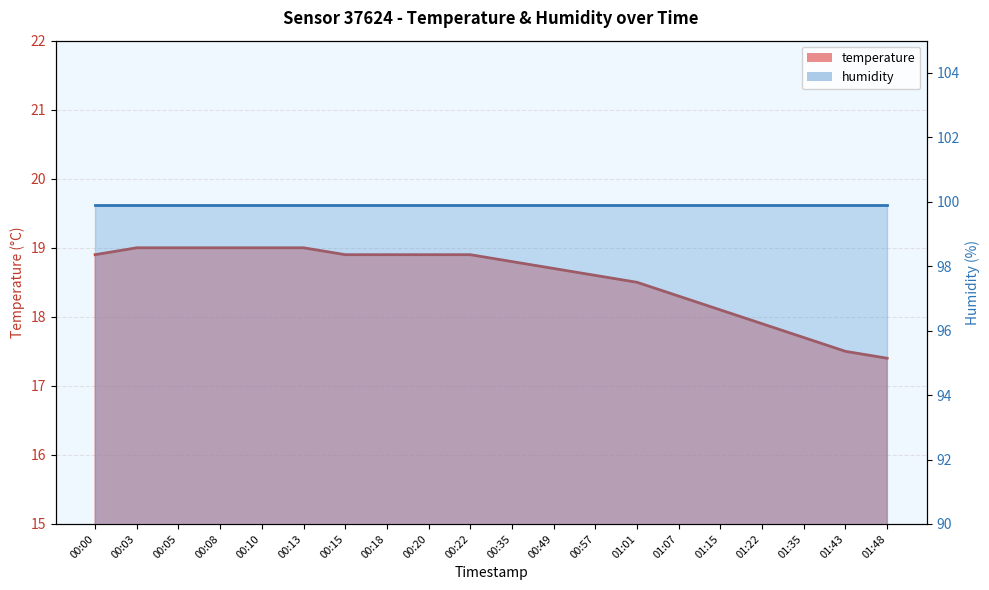

What is the value of the 15th point from the left?

18.3